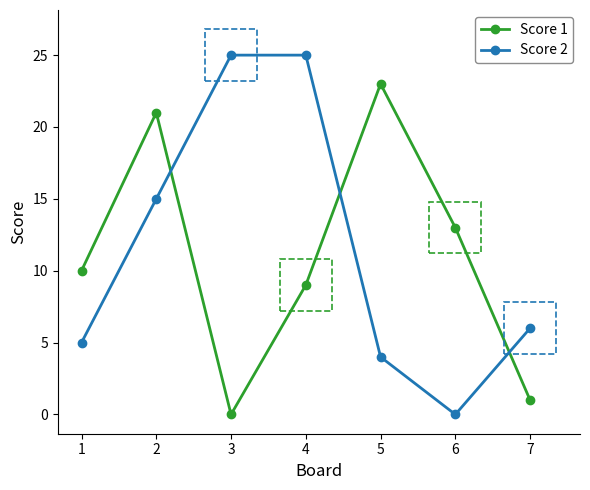

True or false: Score 1 and Score 2 cross at least once.

True